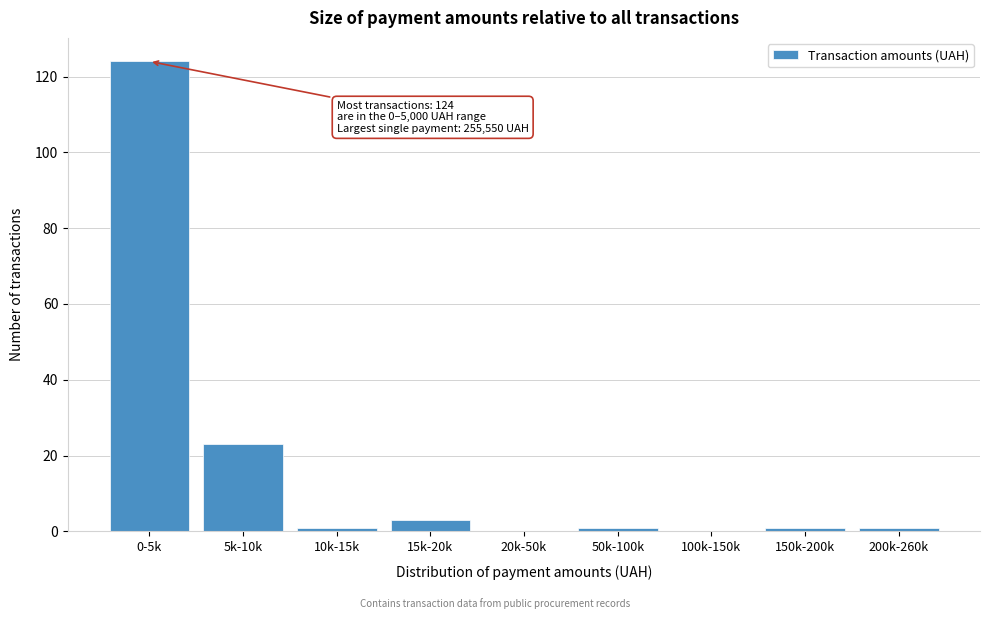

Reading left to right, what are all the values shown in this chart?

0-5k=124	5k-10k=23	10k-15k=1	15k-20k=3	20k-50k=0	50k-100k=1	100k-150k=0	150k-200k=1	200k-260k=1